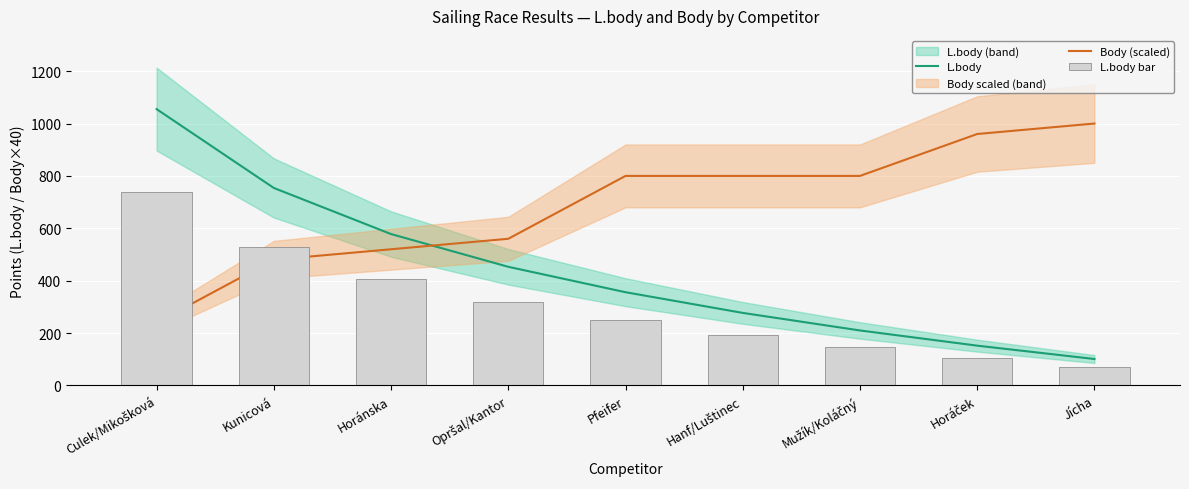

How many data points does each series have?

9